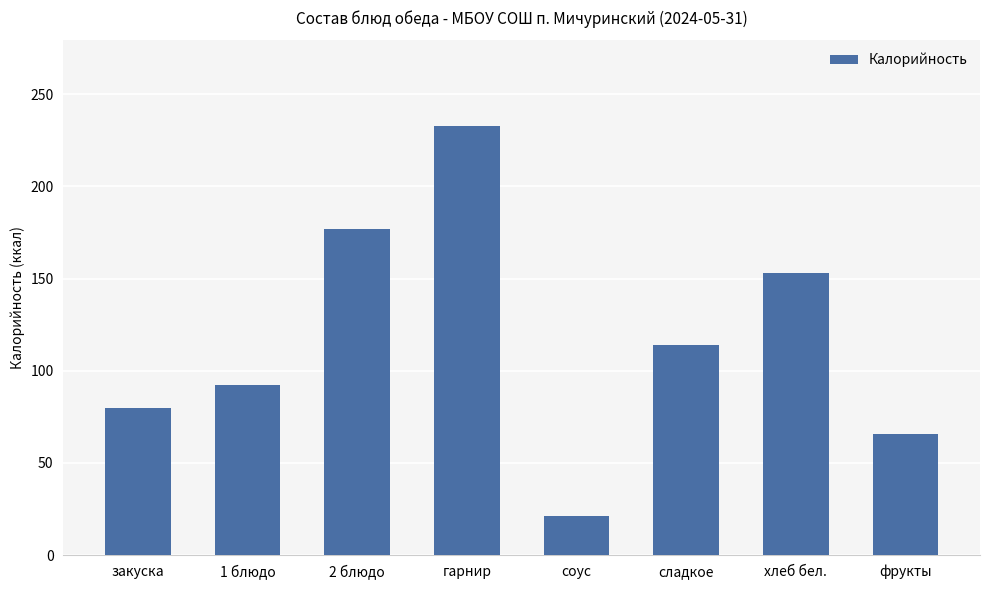

What is the value of the 4th bar from the left?

232.6